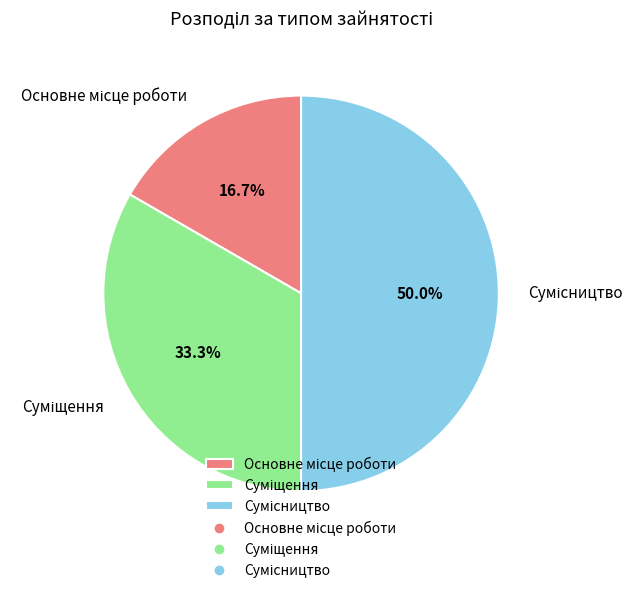

To the nearest percent, what is the difference between the largest and smallest slice percentages?

33%